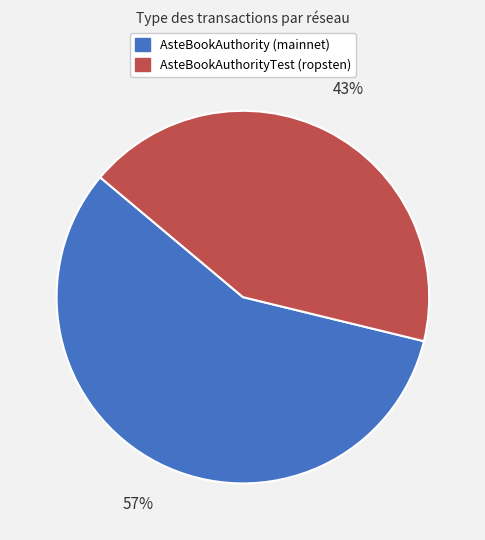

Count the number of slices in the pie.

2